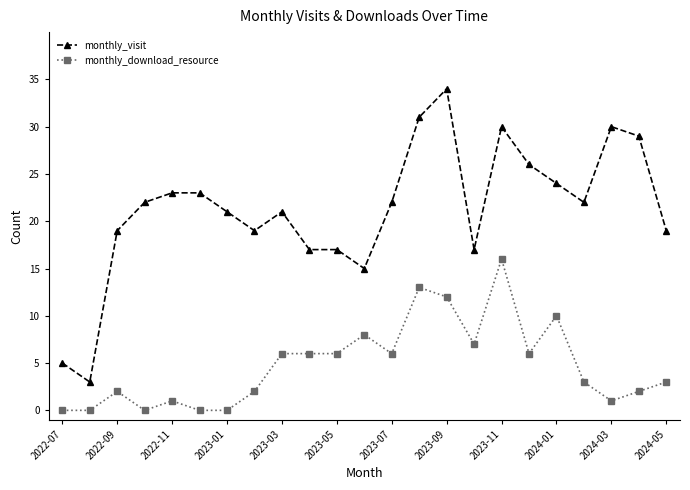

True or false: monthly_download_resource has more than 0 interior local peaks.

True